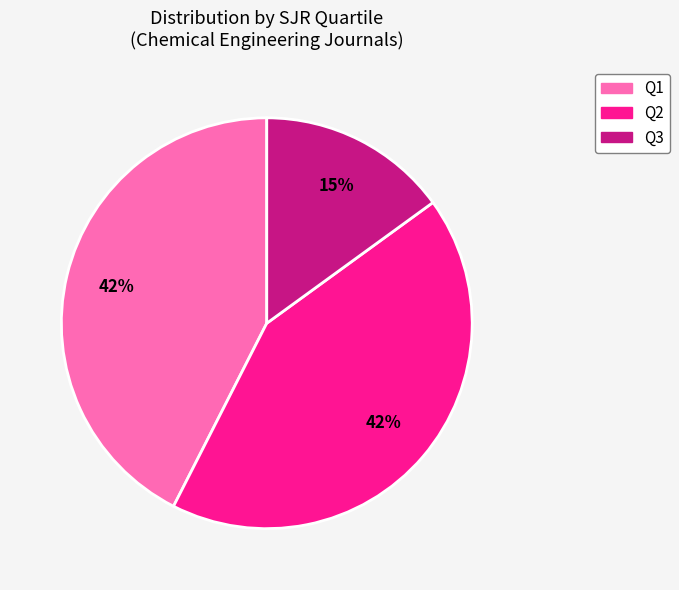

Is there any slice that represents more than half of the pie?

No